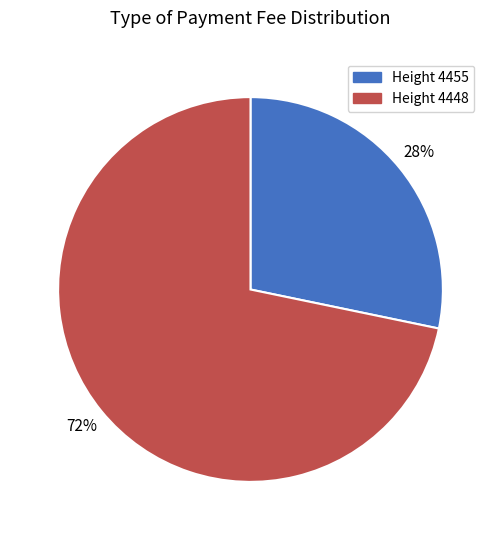

Rank the categories by value from highest to lowest.

Height 4448, Height 4455